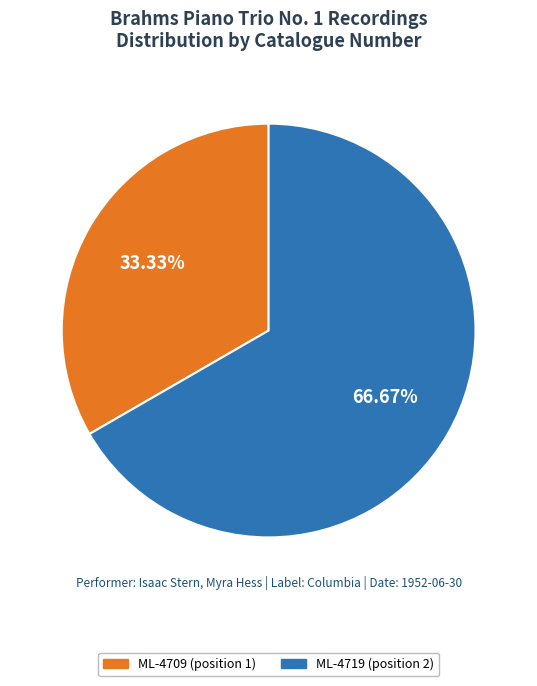

To the nearest percent, what is the difference between the largest and smallest slice percentages?

33%